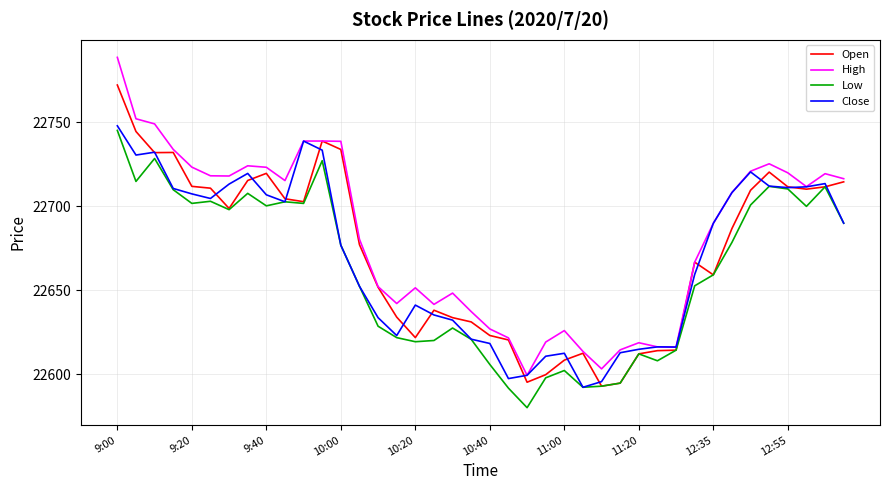

How many values in the High series exceed 22708?

20